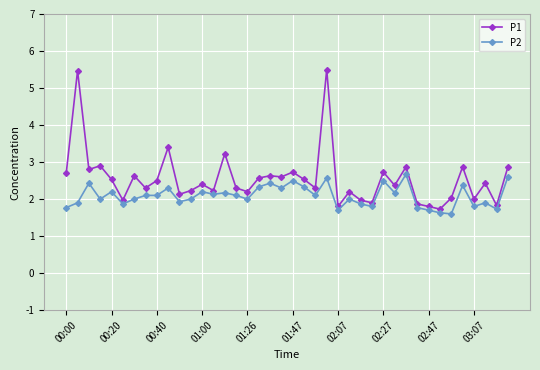

What is the value of the P2 point at the 17th from the left?

2.0